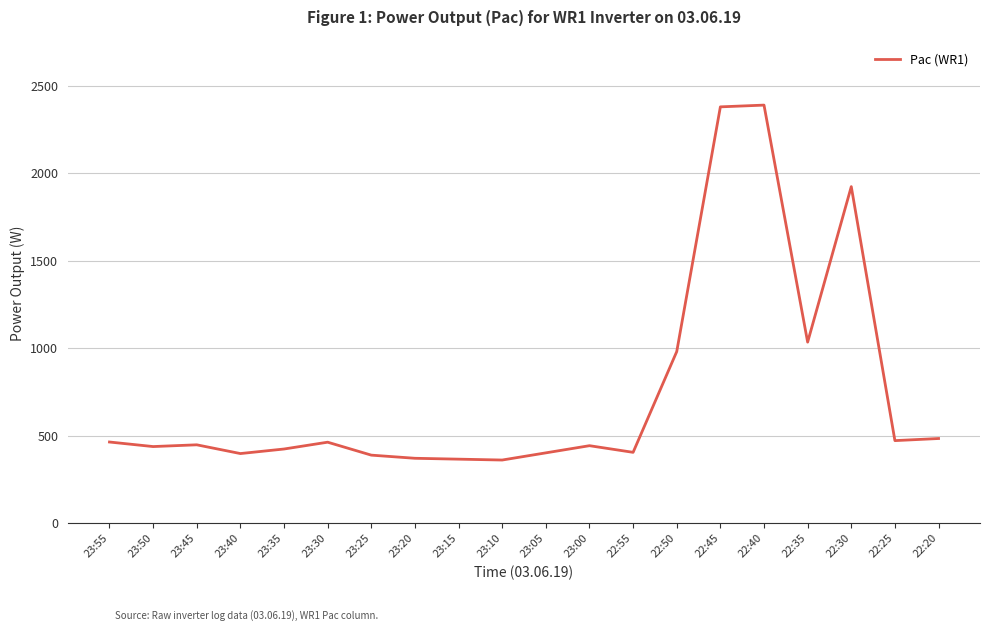

What position from the left is 22:30?

18